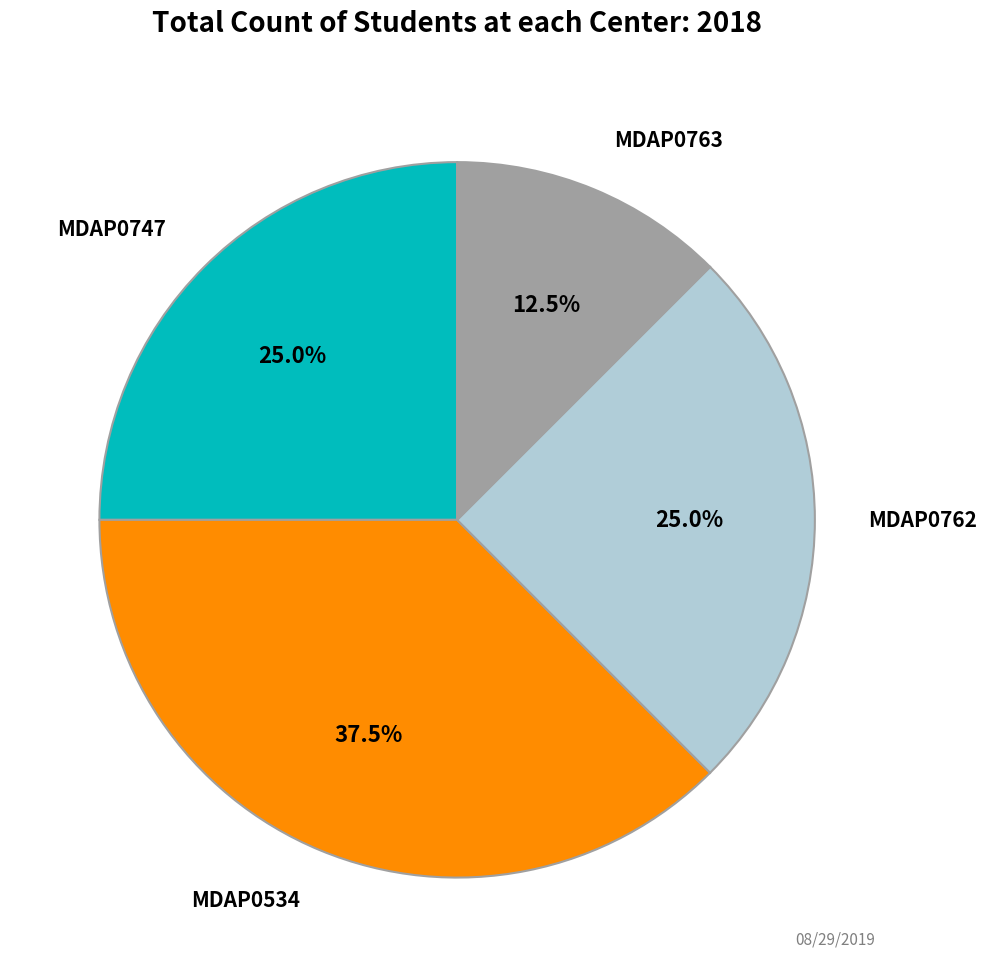

Does any single category account for the majority?

No